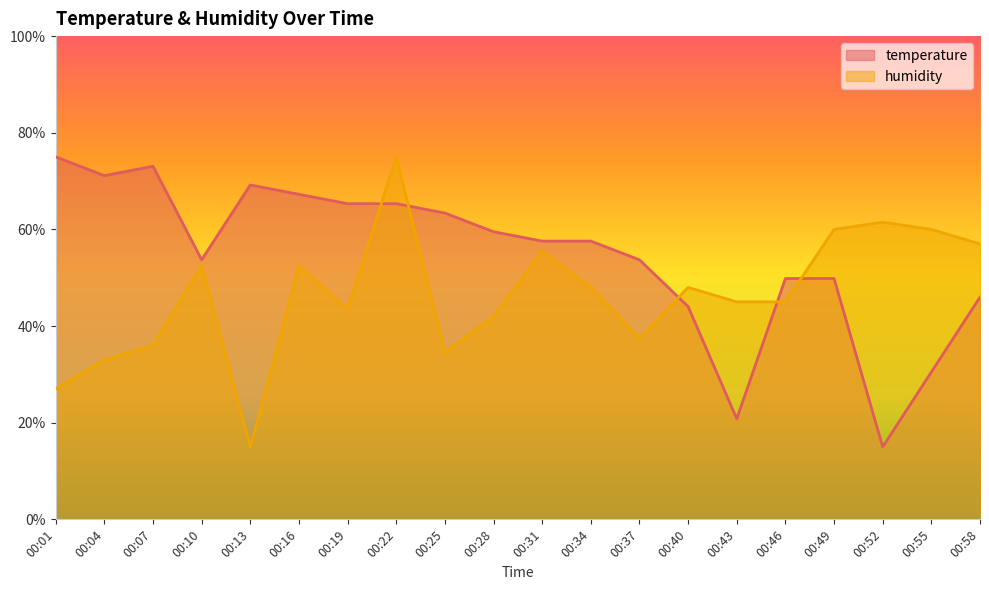

What is the value of the temperature point at the 9th from the left?

63.4